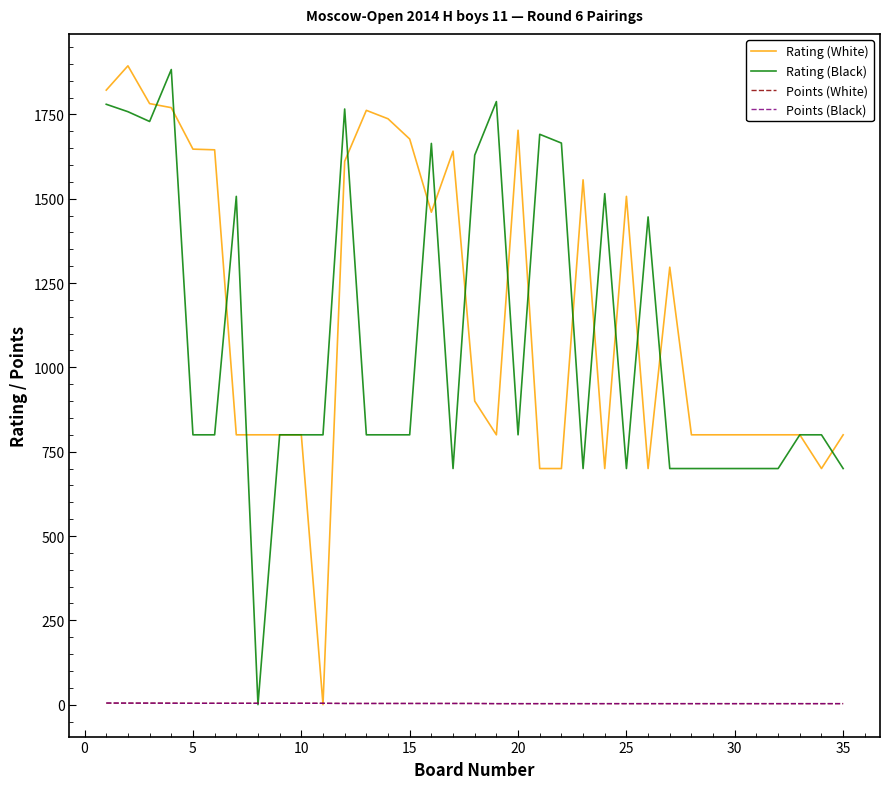

Which series has the largest total across all categories?

Rating (White)